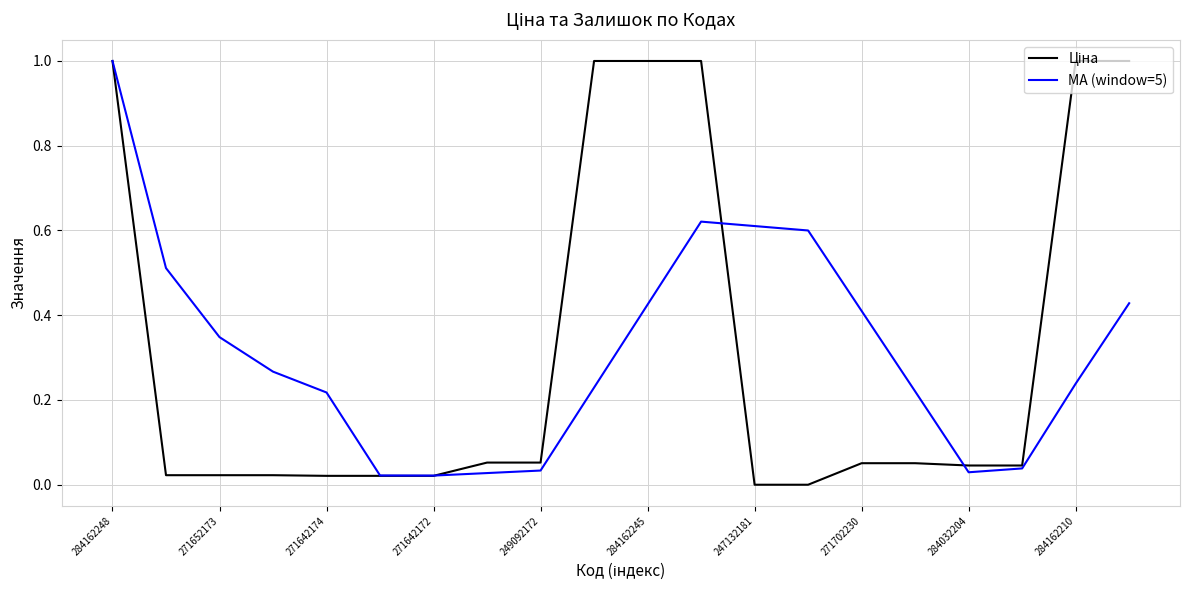

At which category is the sum across all series the highest?

284162248